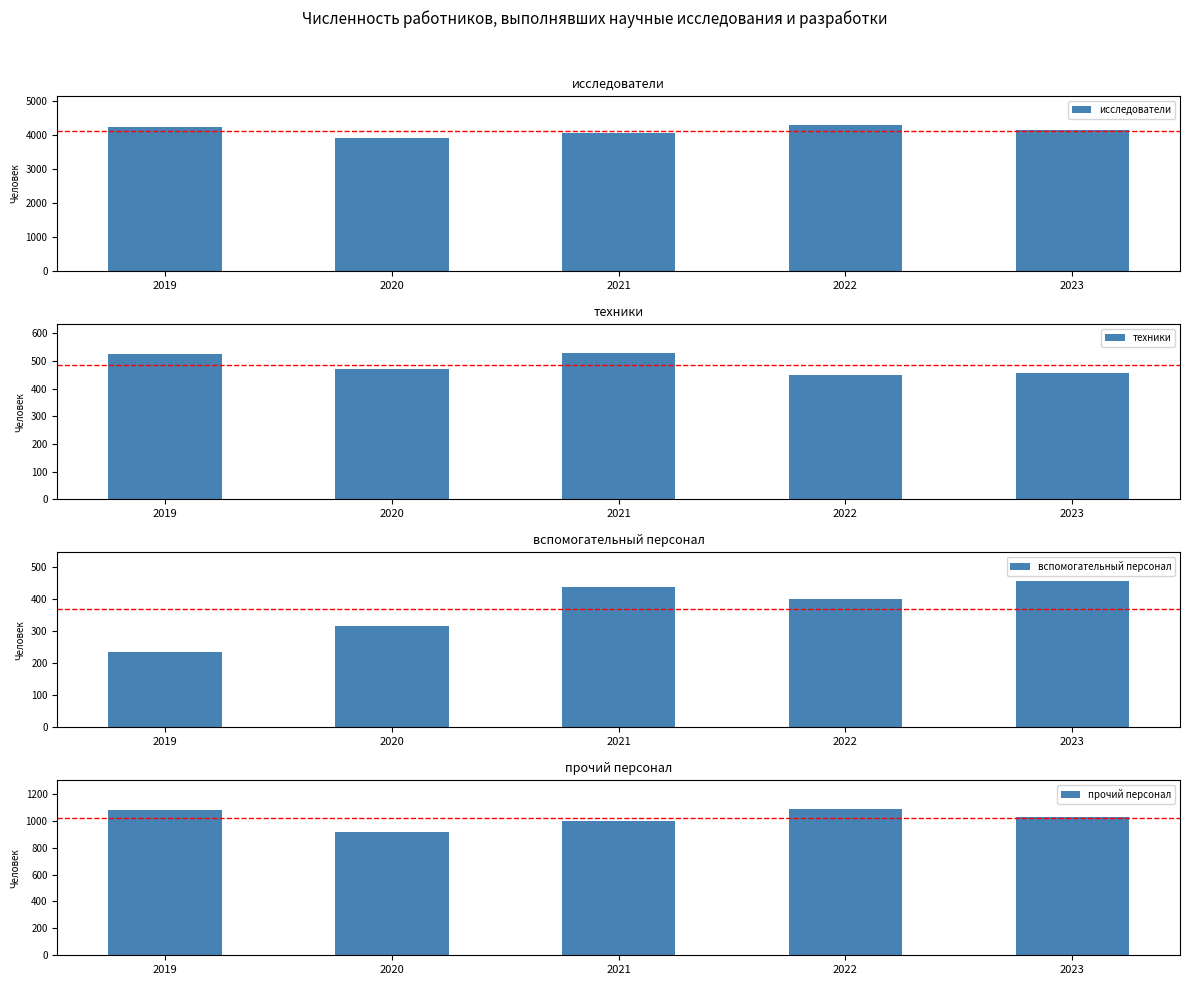

How many bars are there in total?

20